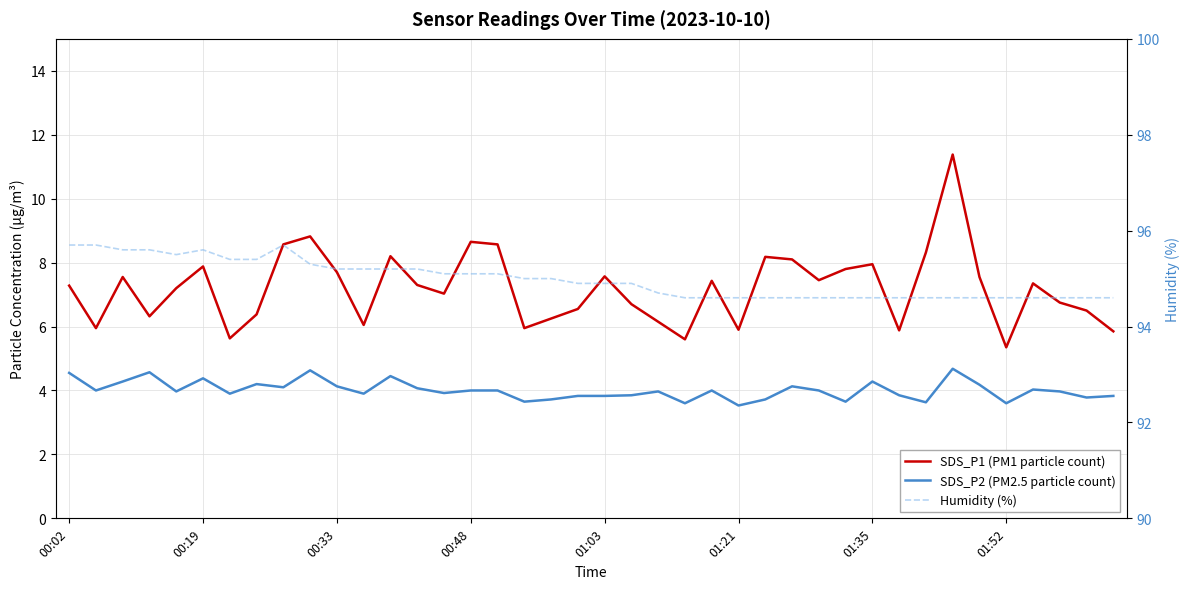

At which label does SDS_P2 (PM2.5 particle count) first exceed 4?

00:02